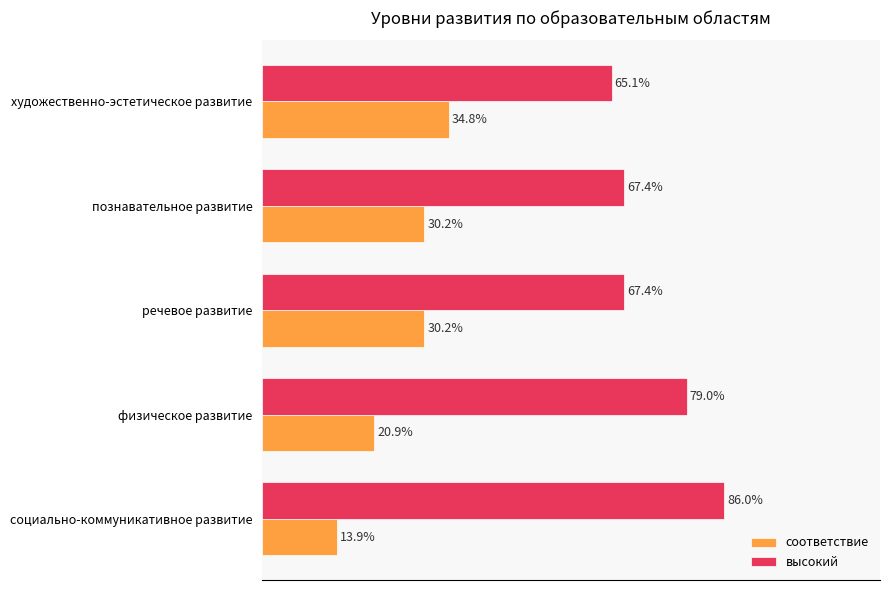

What are all the series names shown in the legend?

соответствие, высокий